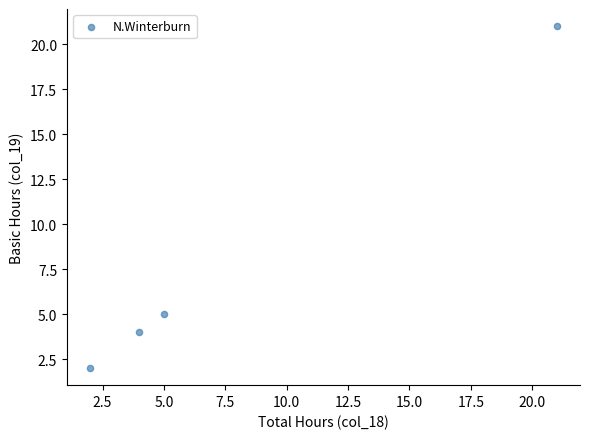

What is the range of X values (max minus min)?

19